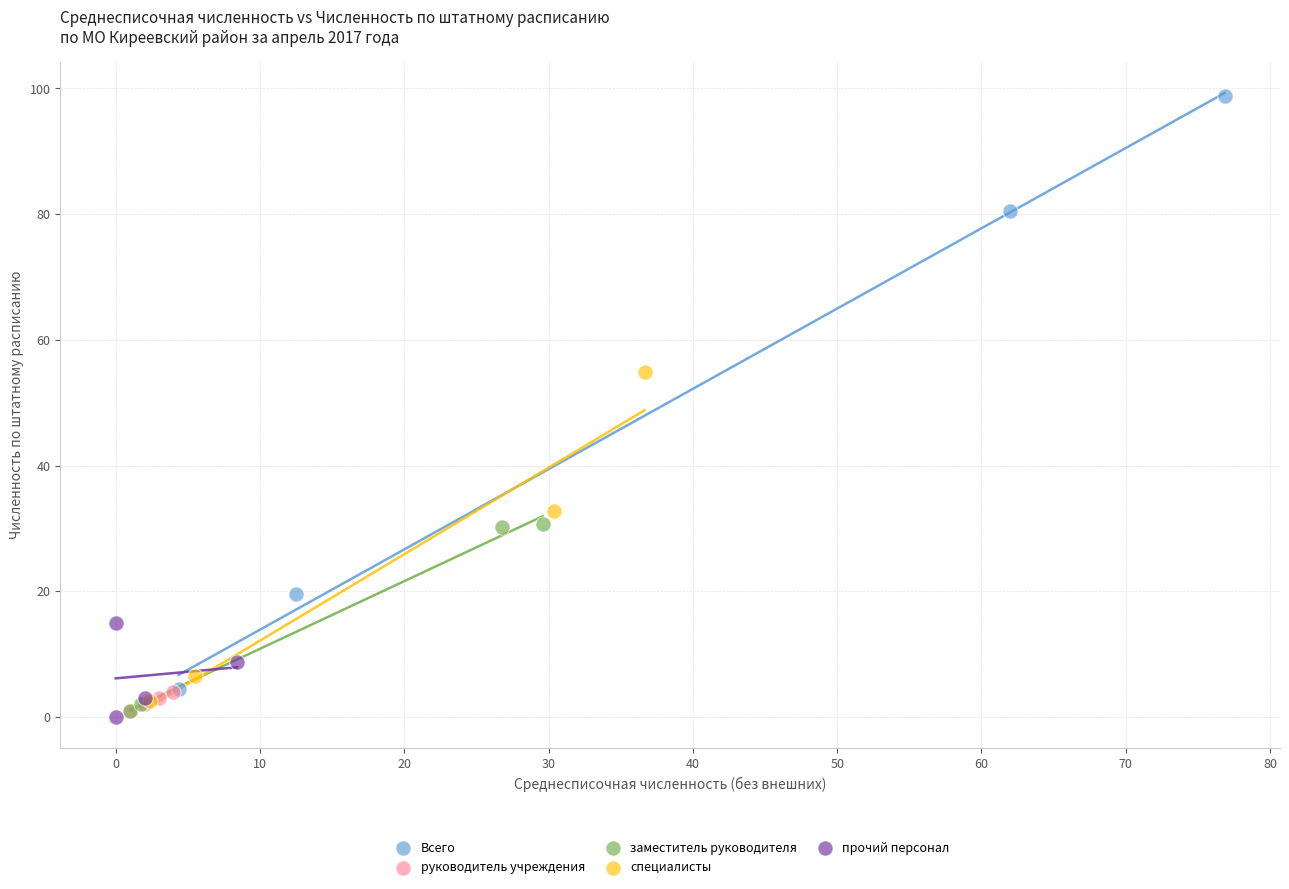

Which series reaches the maximum Y coordinate?

Всего